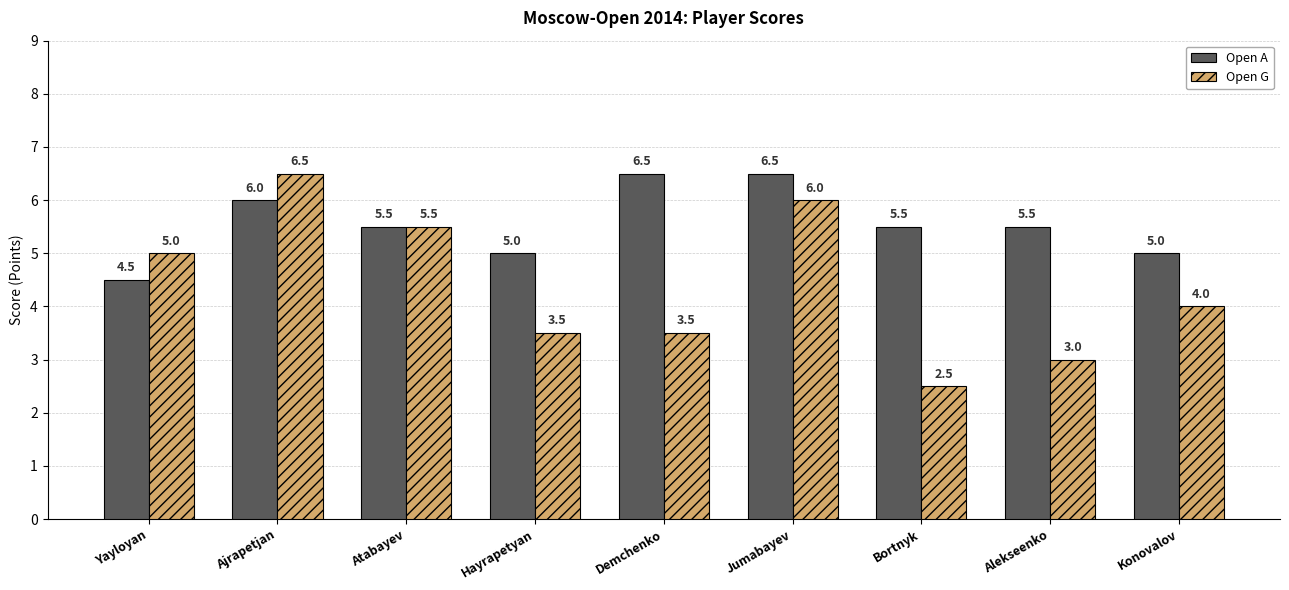

At which label does Open A first exceed 5?

Ajrapetjan